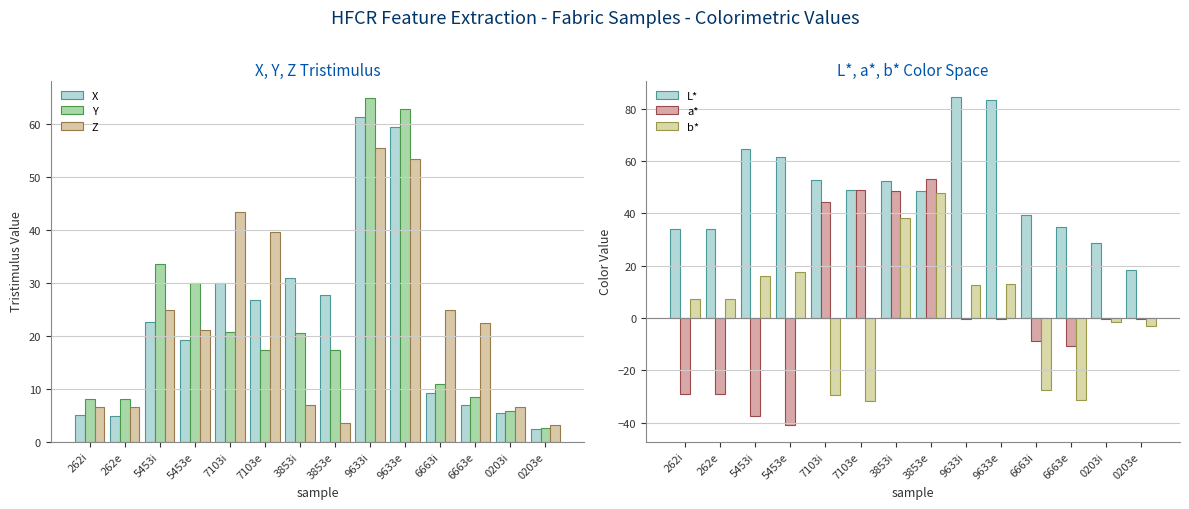

What is the sum of all L* values?

685.5